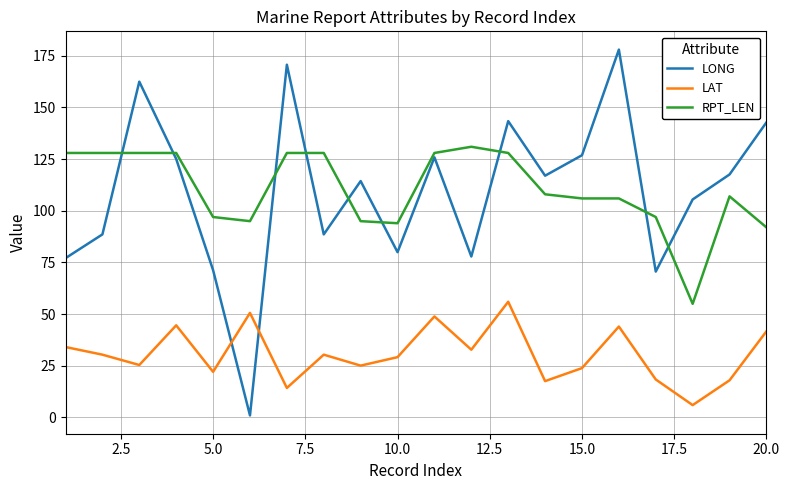

True or false: LAT and RPT_LEN cross at least once.

False